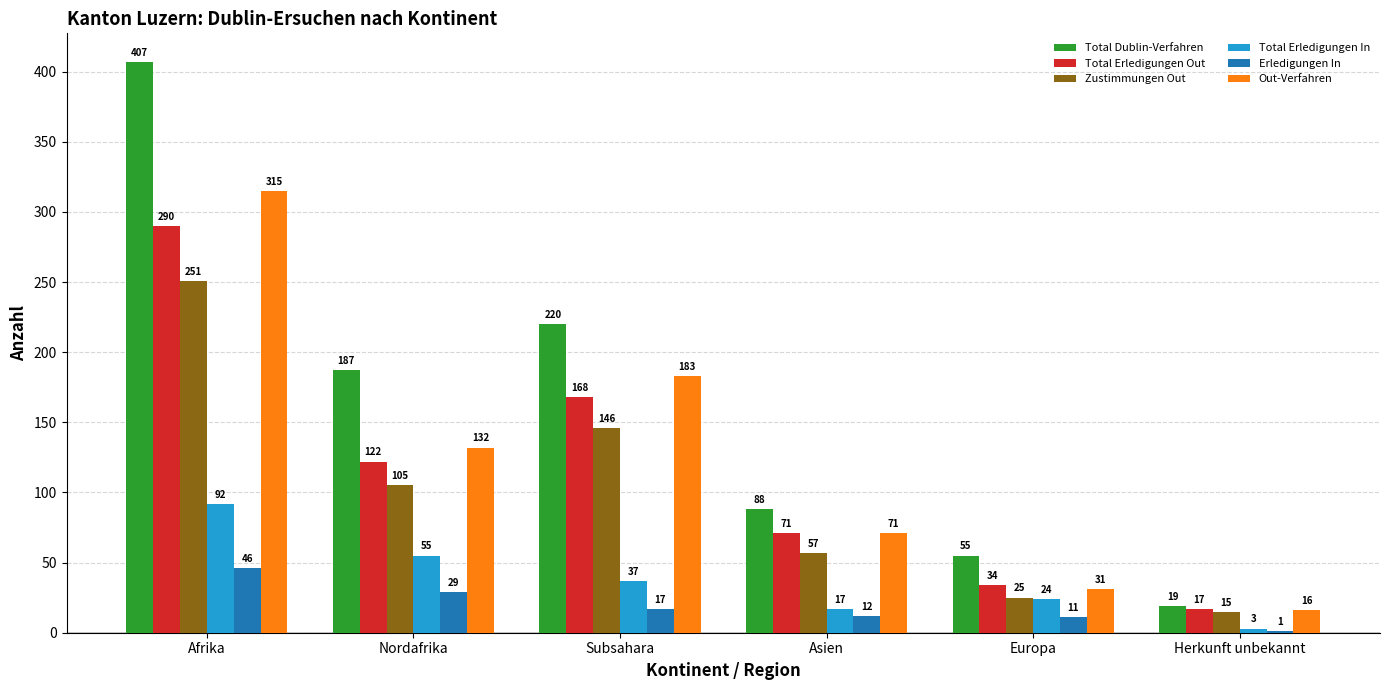

What is the total value across all series at Subsahara?

771